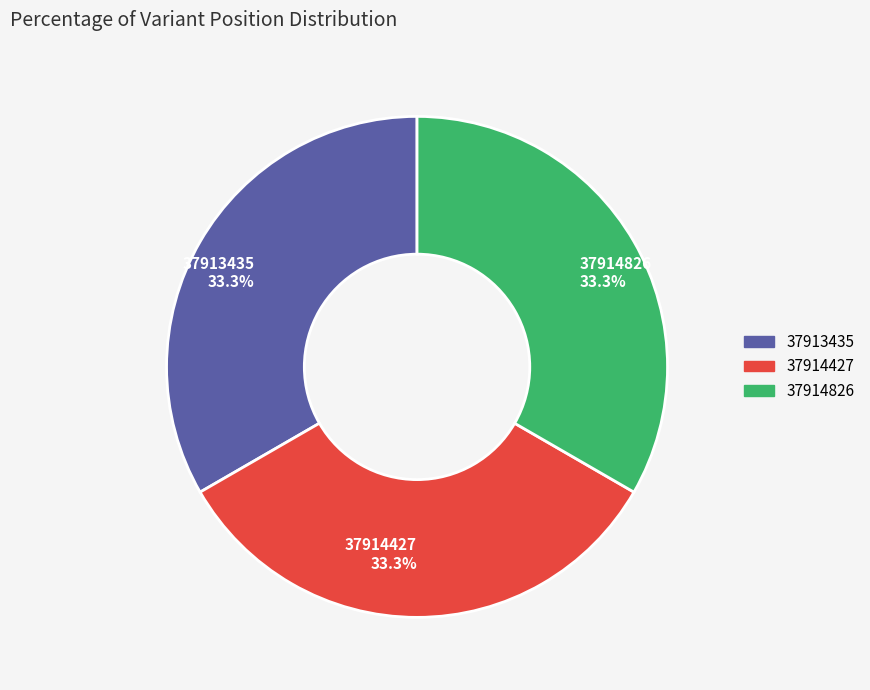

To the nearest percent, what portion does 37913435 represent?

33%